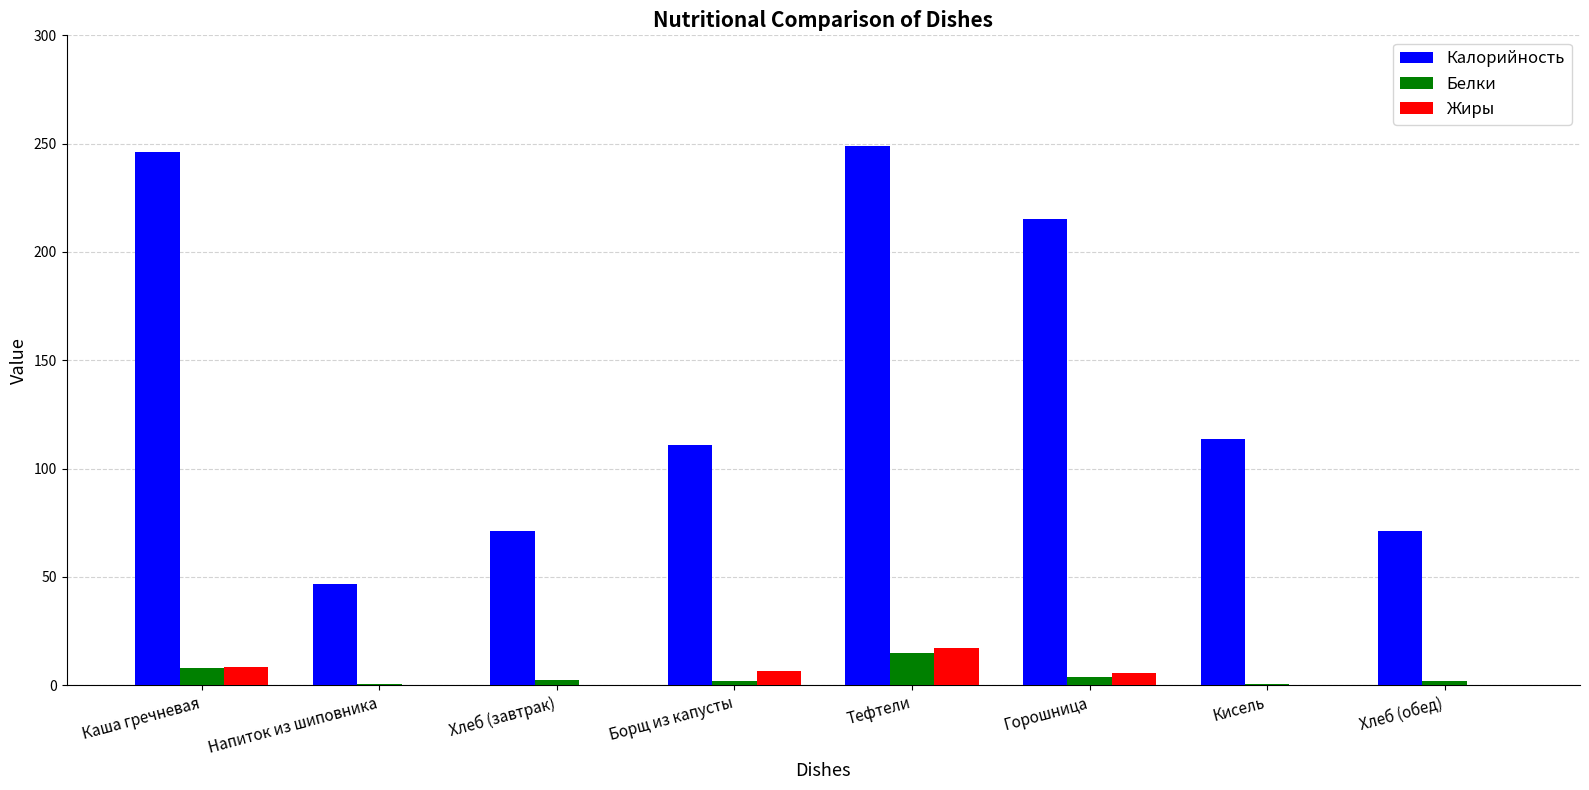

What is the maximum value for Жиры?

17.0